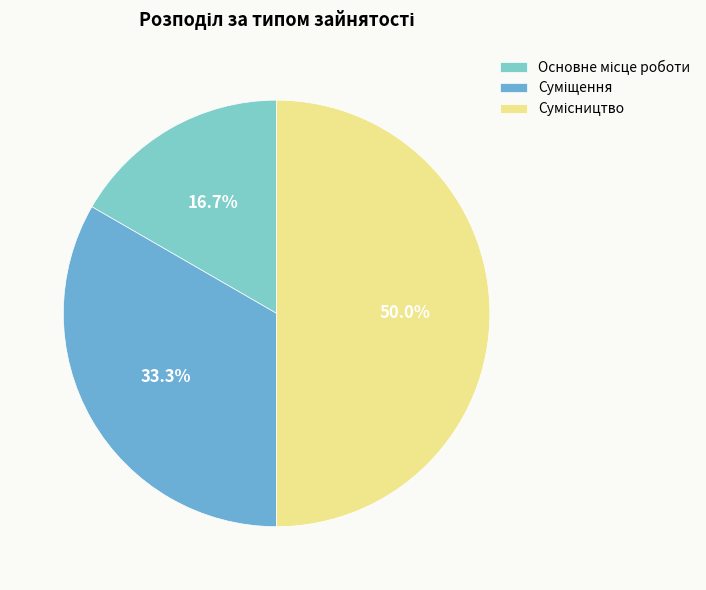

Is there any slice that represents more than half of the pie?

No